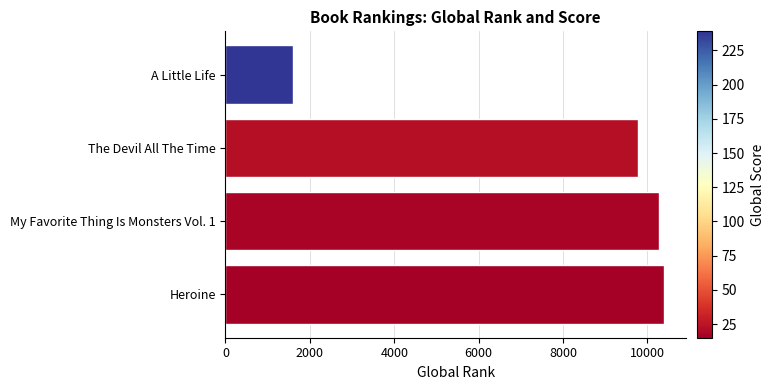

What is the minimum value shown in the chart?

1591